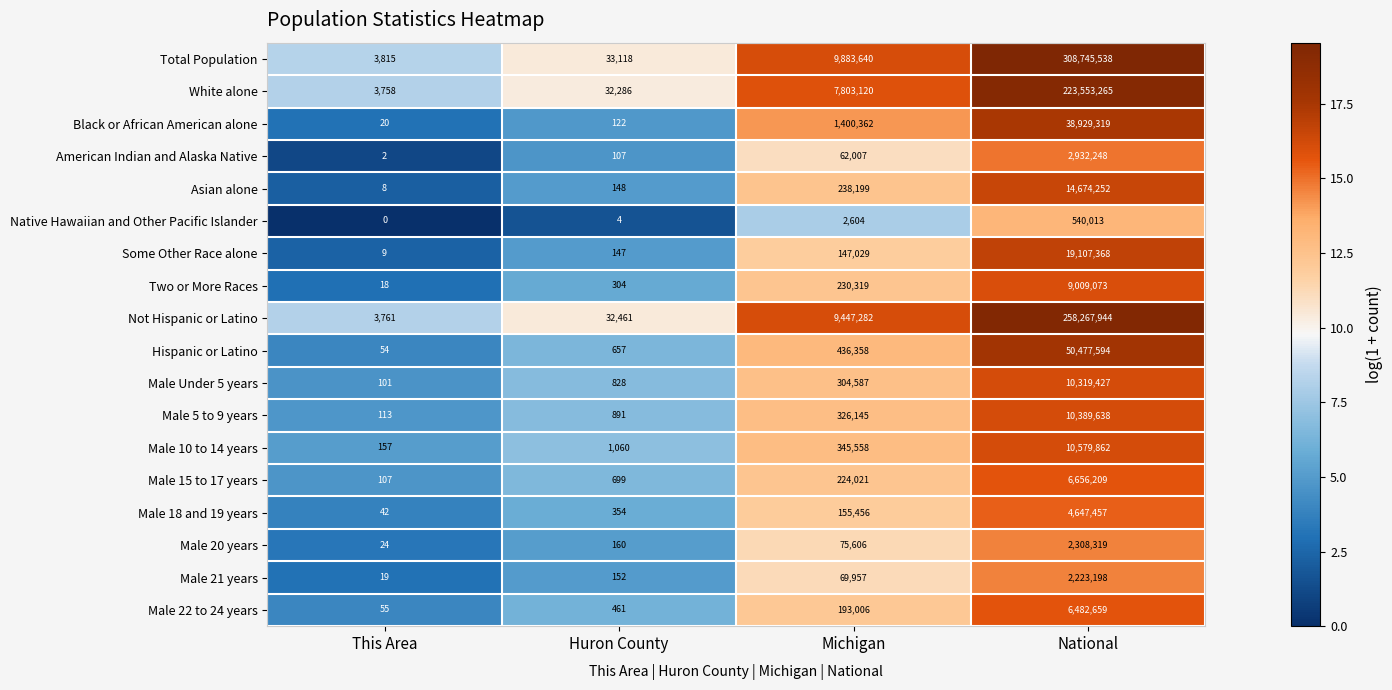

What is the difference between the highest and lowest values at National?

308205525